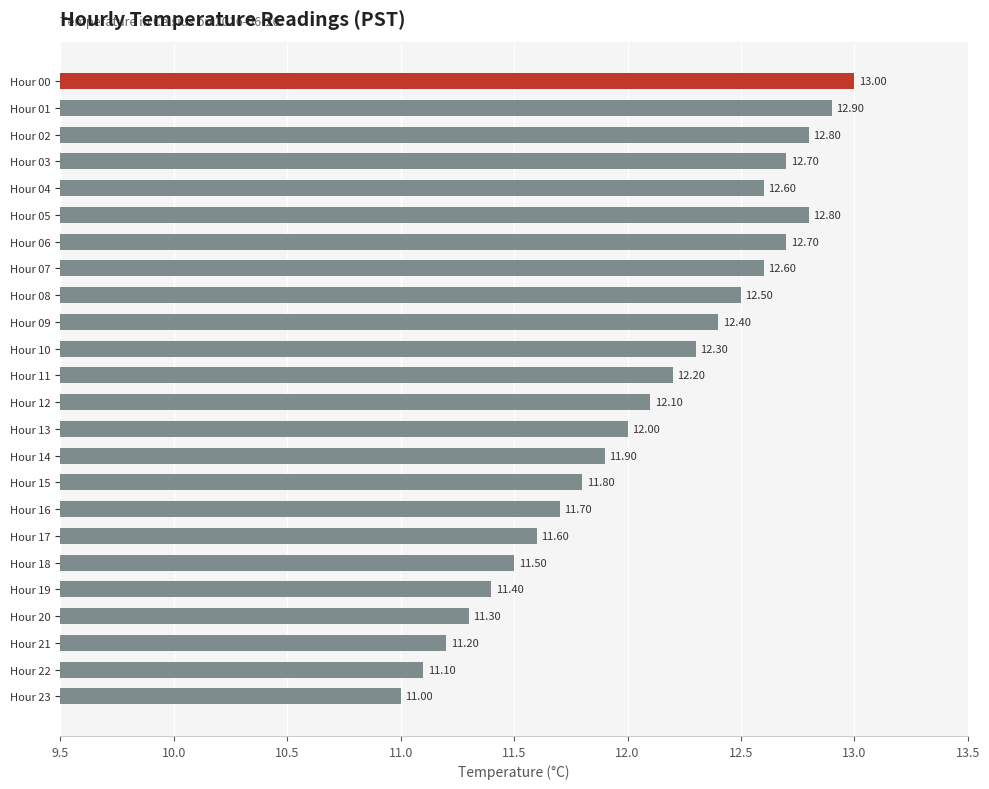

What is the difference between the maximum and minimum values?

2.0